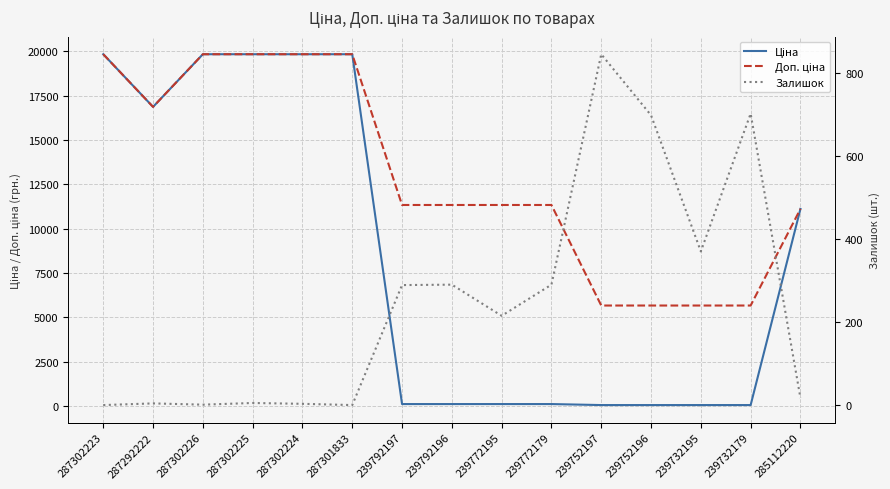

True or false: Доп. ціна has more than 2 interior local peaks.

False